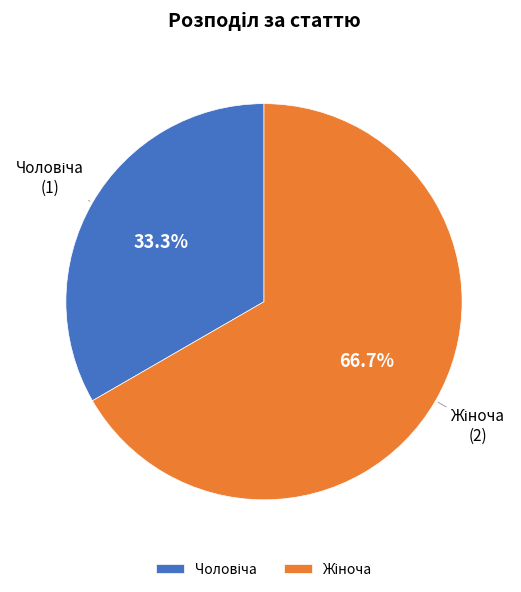

How many slices are in this pie chart?

2